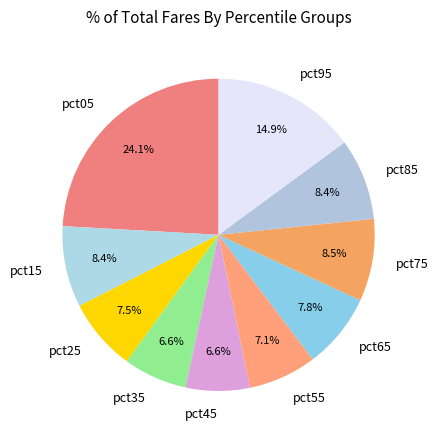

To the nearest percent, what is the difference between the largest and smallest slice percentages?

18%